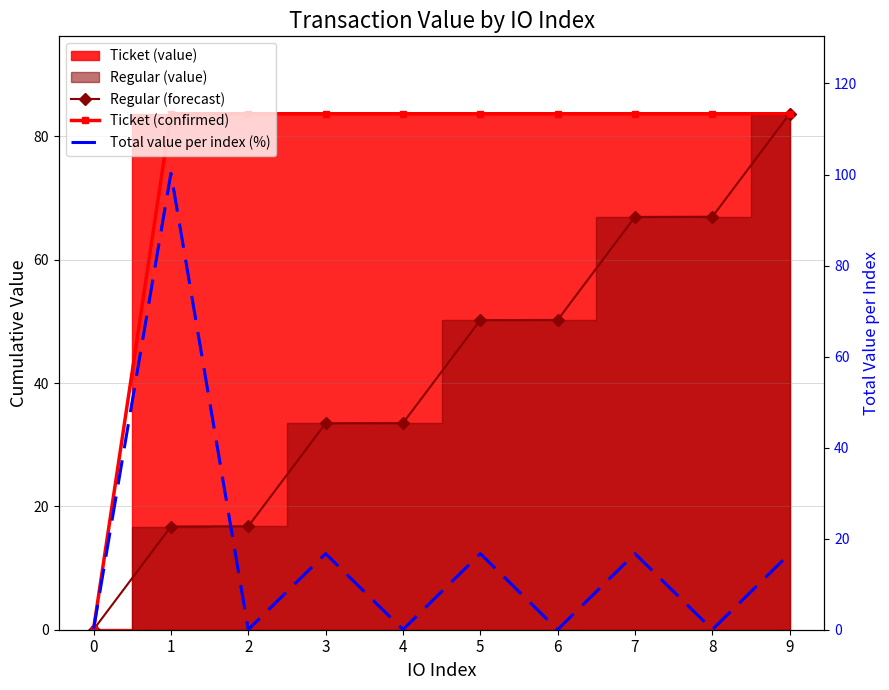

What is the average value of the Regular (forecast) series?

41.9